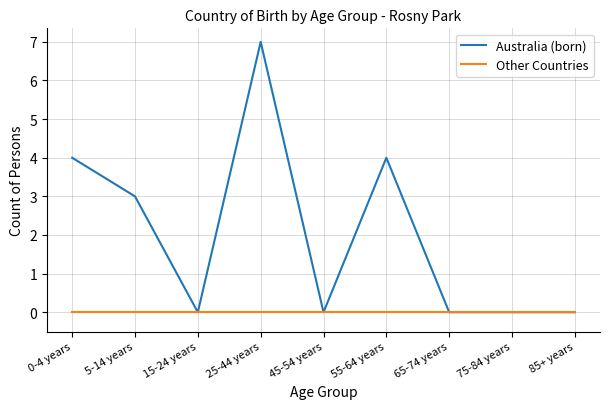

What position from the right is 85+ years?

1